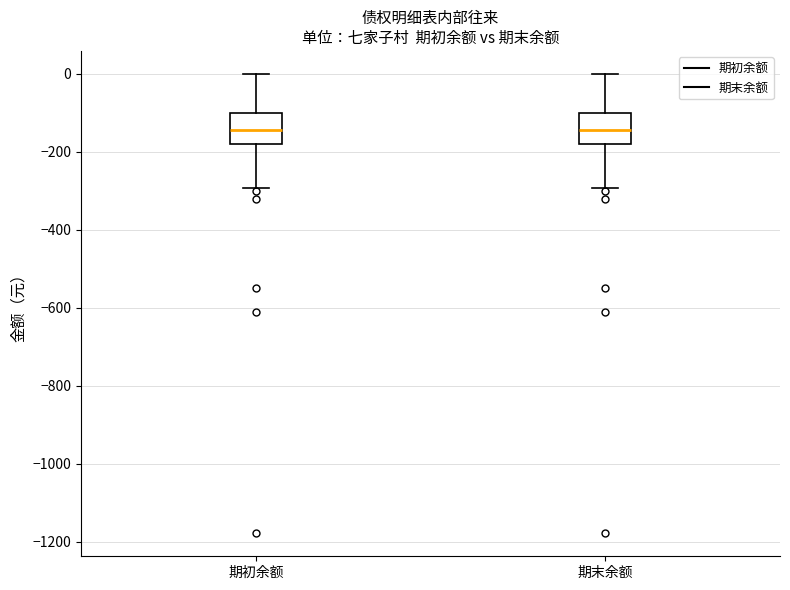

Reading left to right, read every box against the y-axis: the position of its median line, the range the box covers, and the ends of its whiskers. The values are not printed on the chart, so give them approximately, as read against the axis.

期初余额: median -140, box -180 to -100, whiskers -300 to 0
期末余额: median -140, box -180 to -100, whiskers -300 to 0